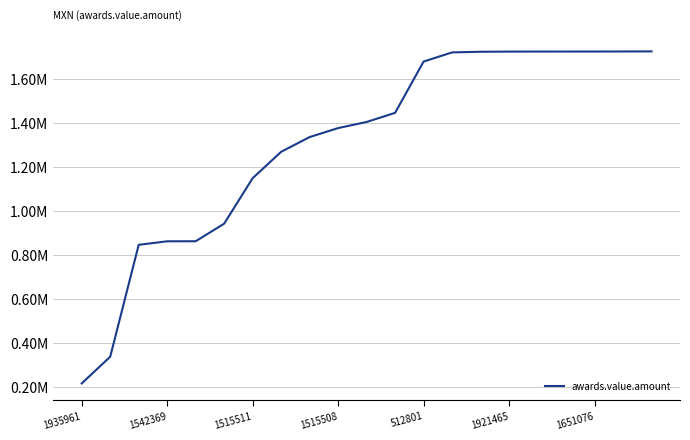

Does the chart have visible grid lines?

Yes